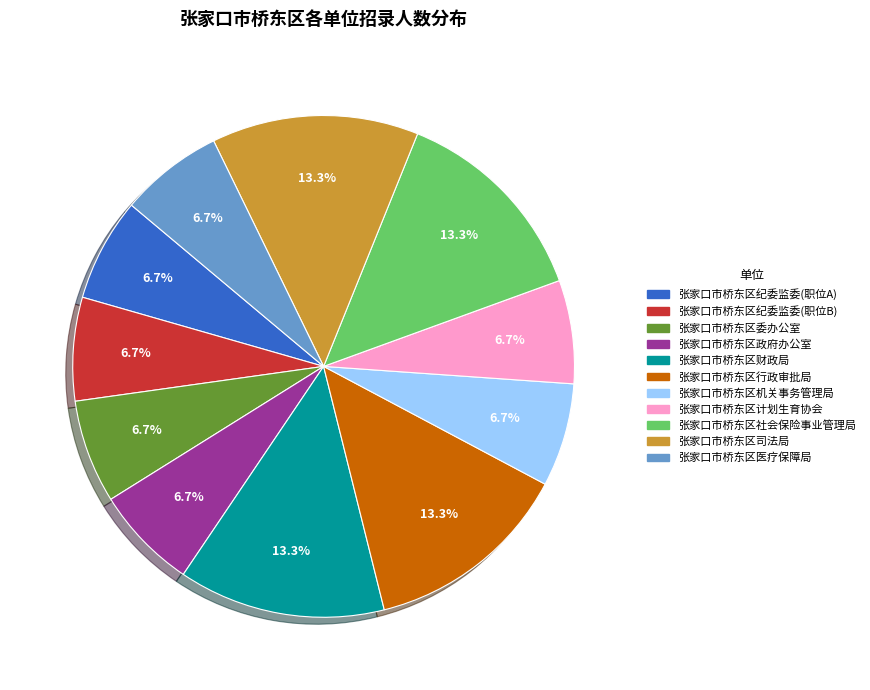

Approximately how many times larger is the value at 张家口市桥东区计划生育协会 compared to 张家口市桥东区机关事务管理局?

1.0